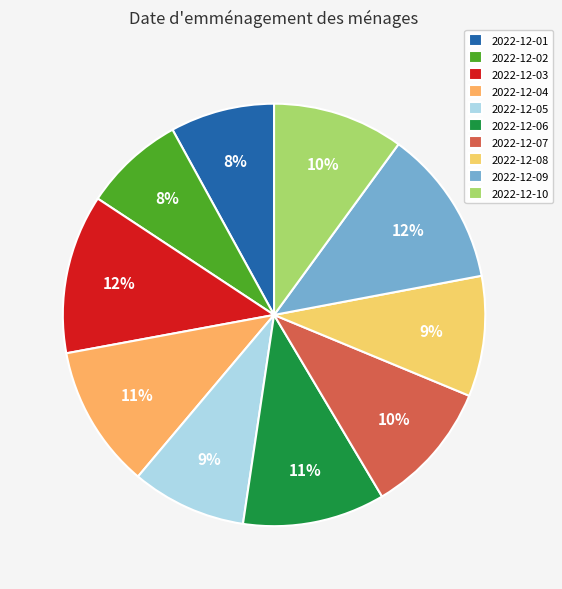

Is the sum of 2022-12-08 and 2022-12-01 greater than half?

No